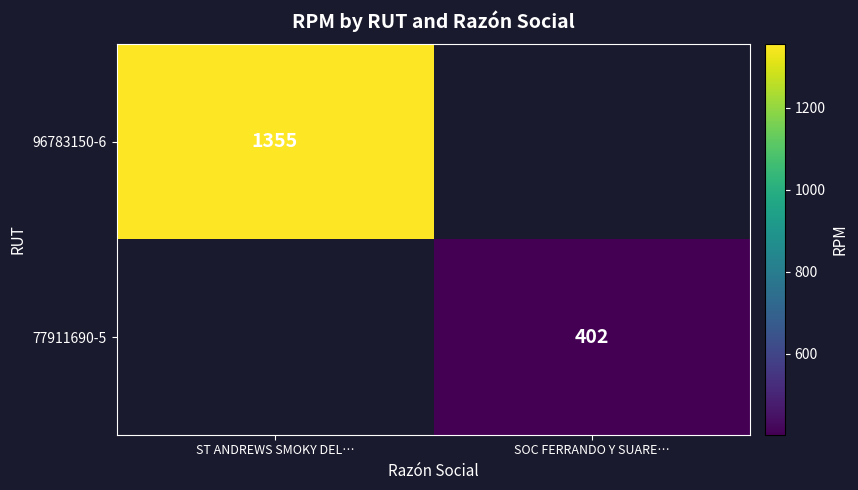

True or false: 96783150-6 has a value of 1355 at ST ANDREWS SMOKY DEL….

True